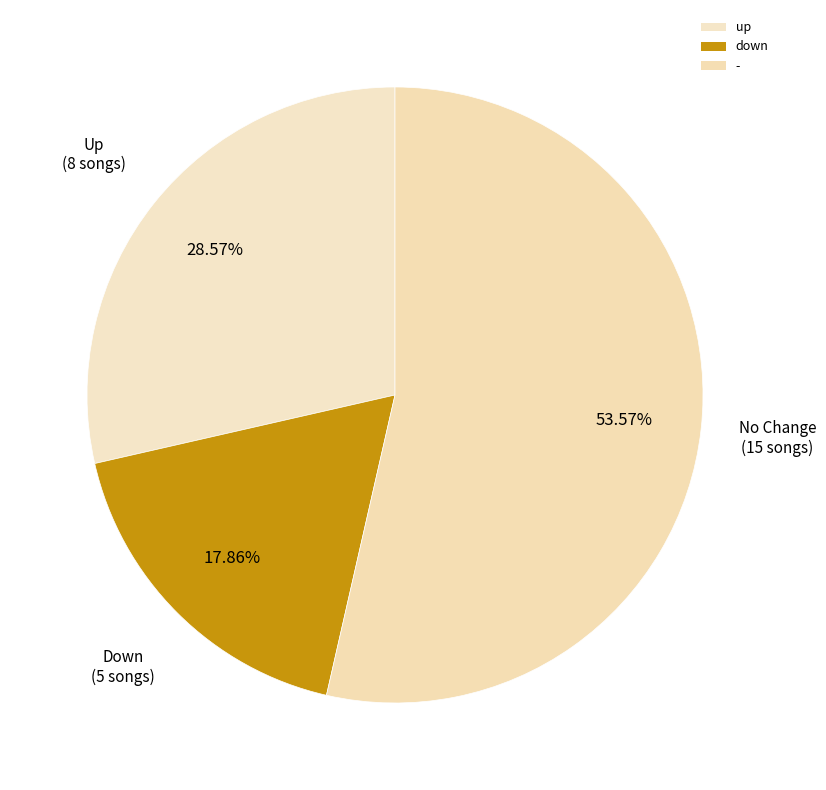

Which category has the biggest portion of the pie?

-